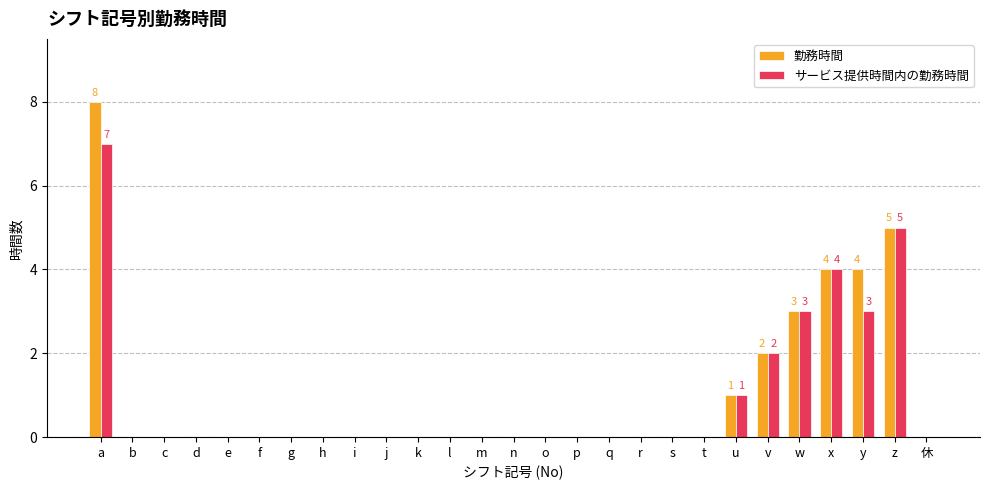

Are the bars horizontal?

No